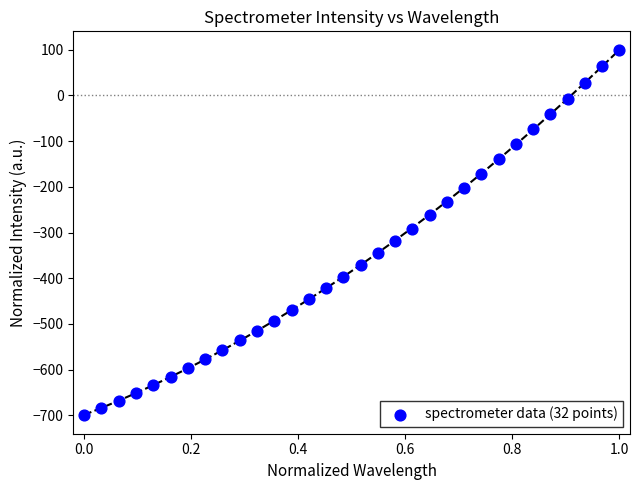

What is the range of X values (max minus min)?

1.0